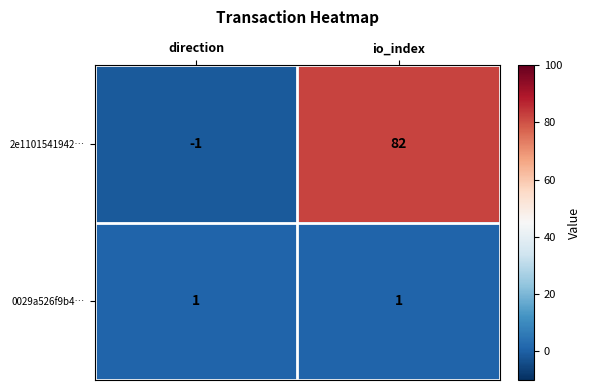

What is the maximum value shown in the chart?

82